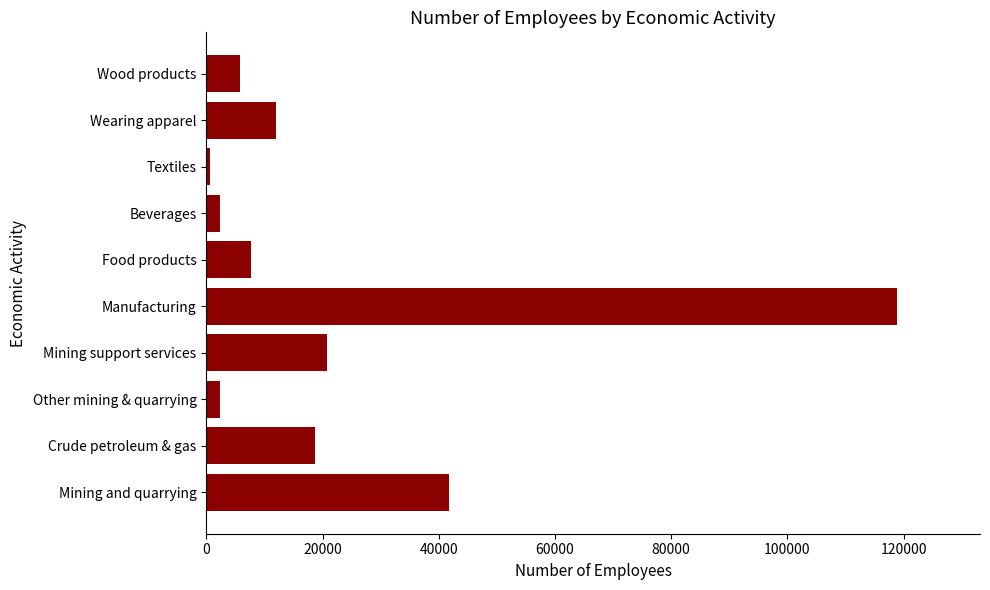

What is the difference between the second highest and minimum values?

41151